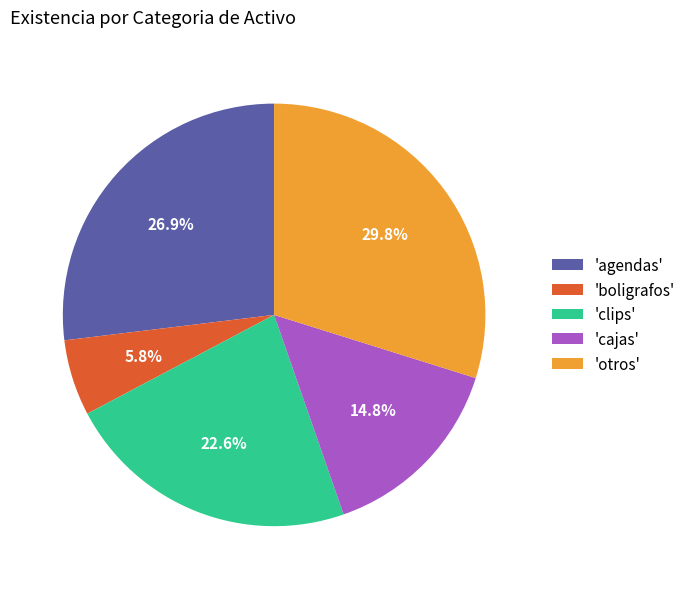

Count the number of slices in the pie.

5